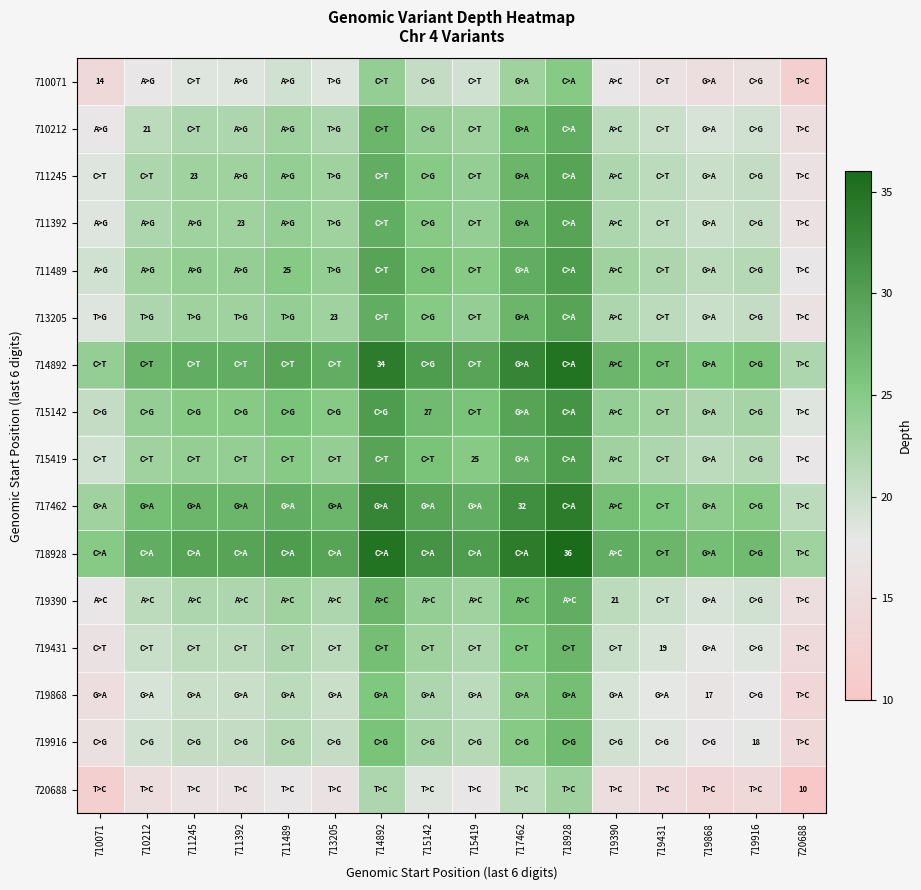

List the series in order of their peak value, highest first.

718928, 714892, 717462, 715142, 711489, 715419, 711245, 711392, 713205, 710212, 719390, 719431, 719916, 719868, 710071, 720688